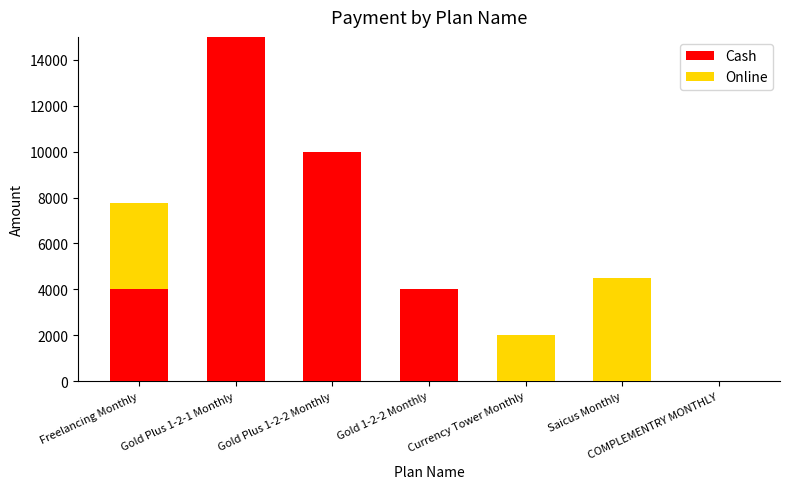

What is the sum of all Cash values?

33000